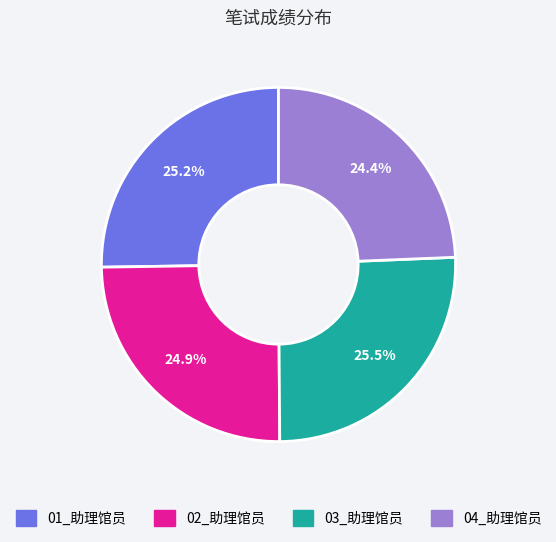

What is the smallest slice in the pie chart?

04_助理馆员